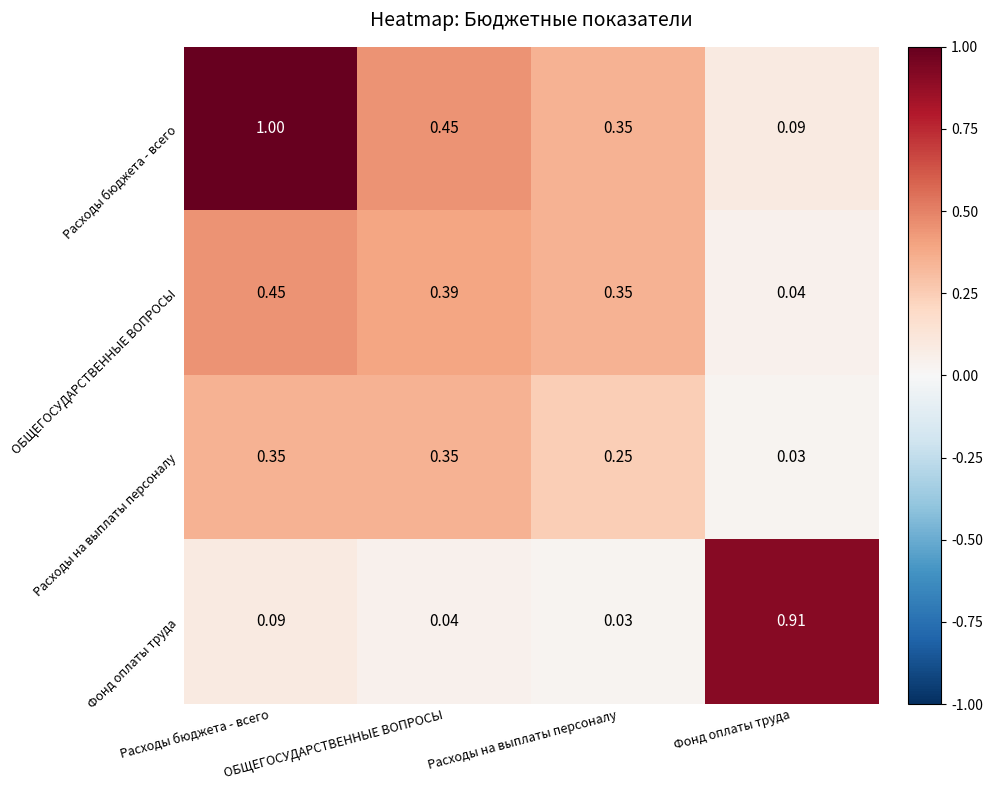

What is the spread (max minus min) of values at Расходы бюджета - всего?

0.9